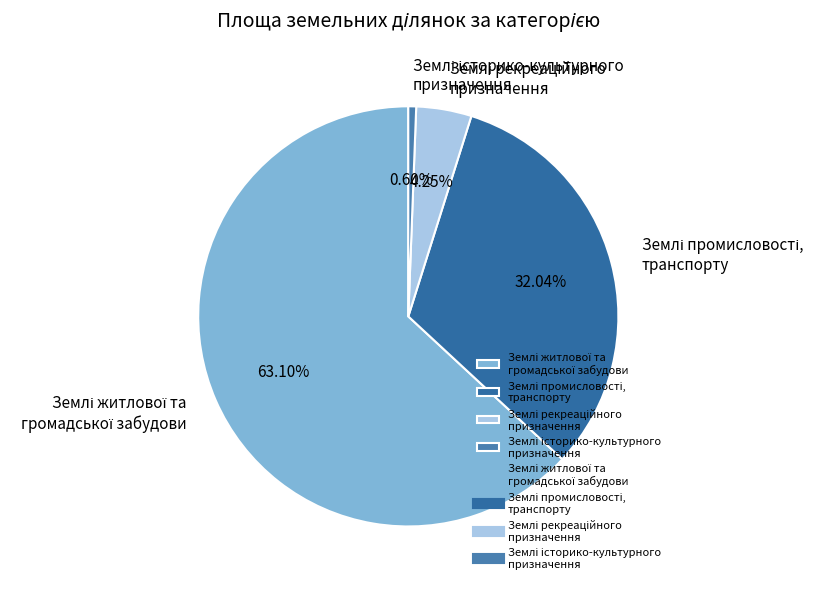

Is there any slice that represents more than half of the pie?

Yes